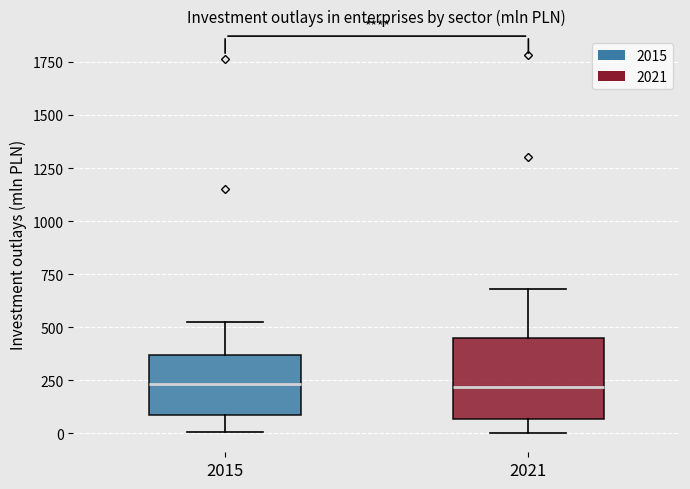

Where does the upper whisker of the box at x = 2021 end on the y-axis? The values are not printed on the chart, so give them approximately, as read against the axis.

700